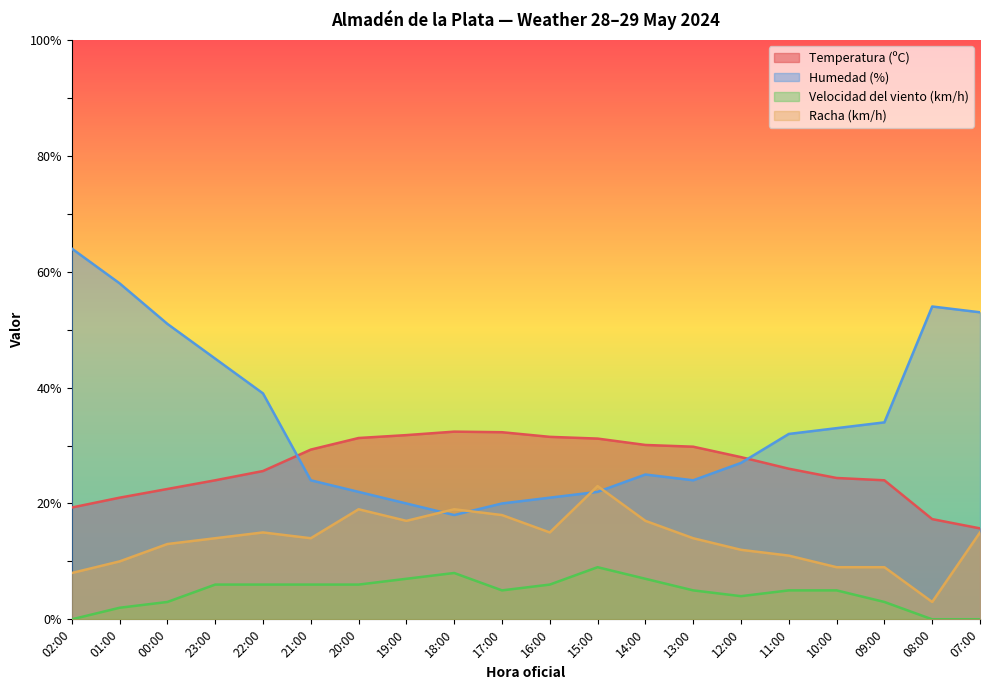

How many interior local peaks does the Temperatura (ºC) series have?

1